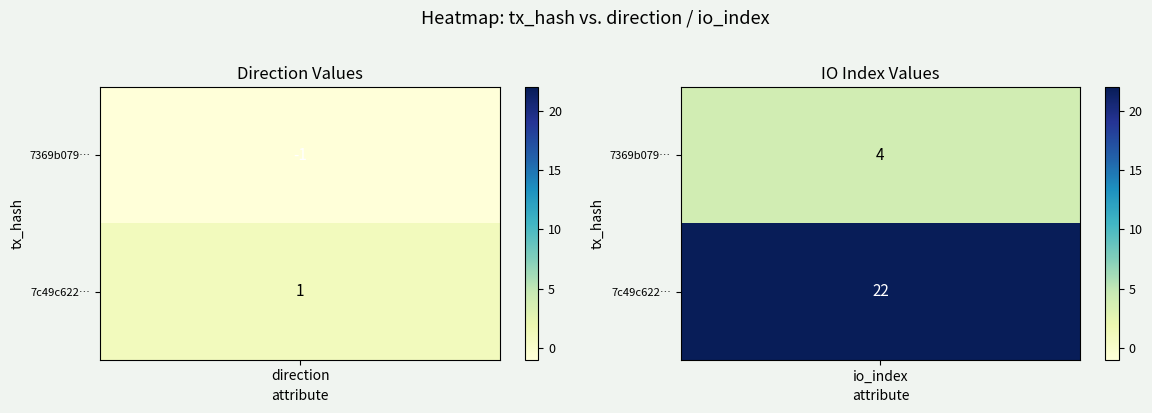

How many values in the 7369b0791d9ac27f0f3a625f6204b00439736d1 series are below 4?

1